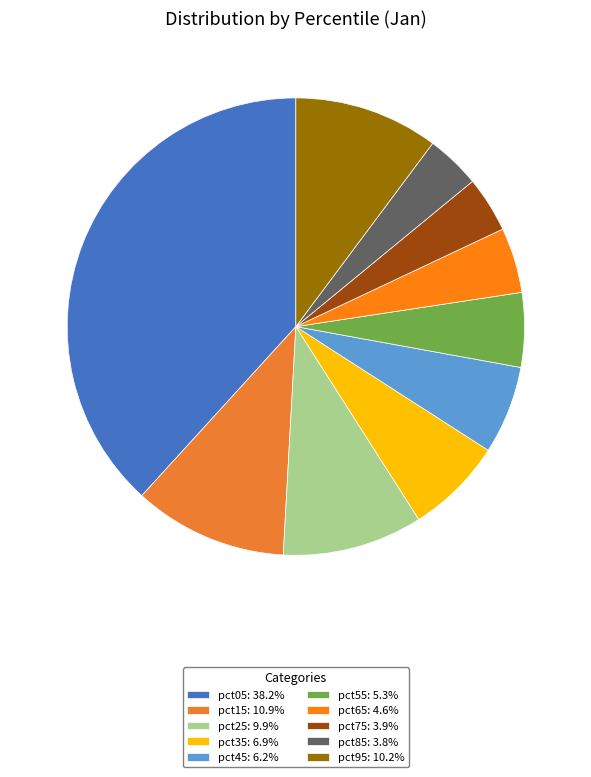

What portion of the pie excludes pct85?

96.2%